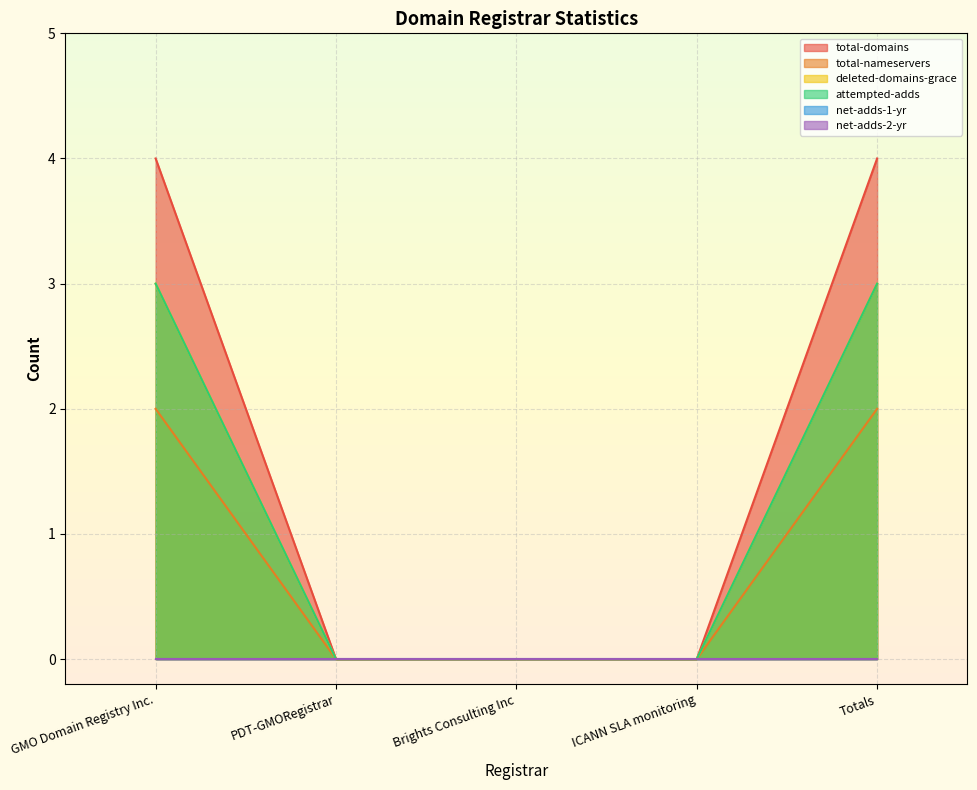

The value of deleted-domains-grace at Brights Consulting Inc is 0. True or false?

True